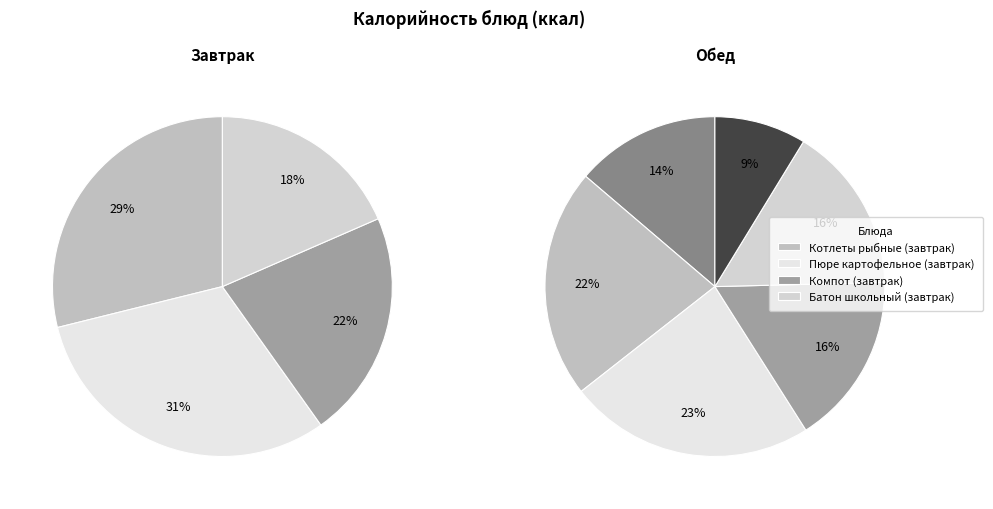

Is there any slice that represents more than half of the pie?

No